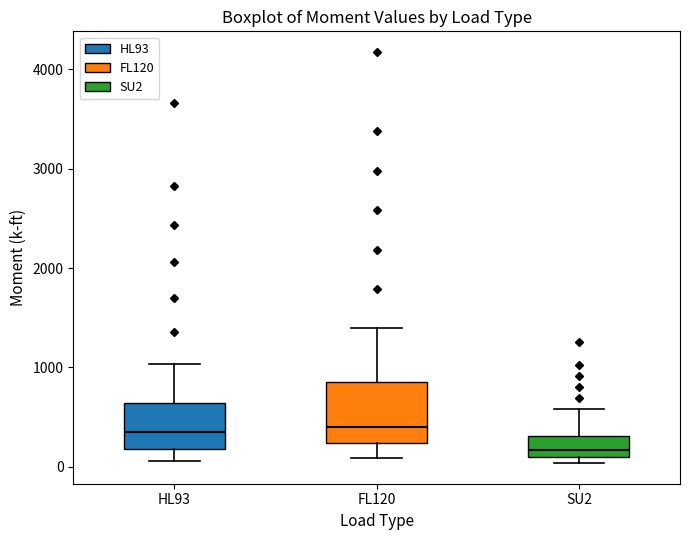

Which box is the tallest, from its lower edge to its upper edge?

FL120